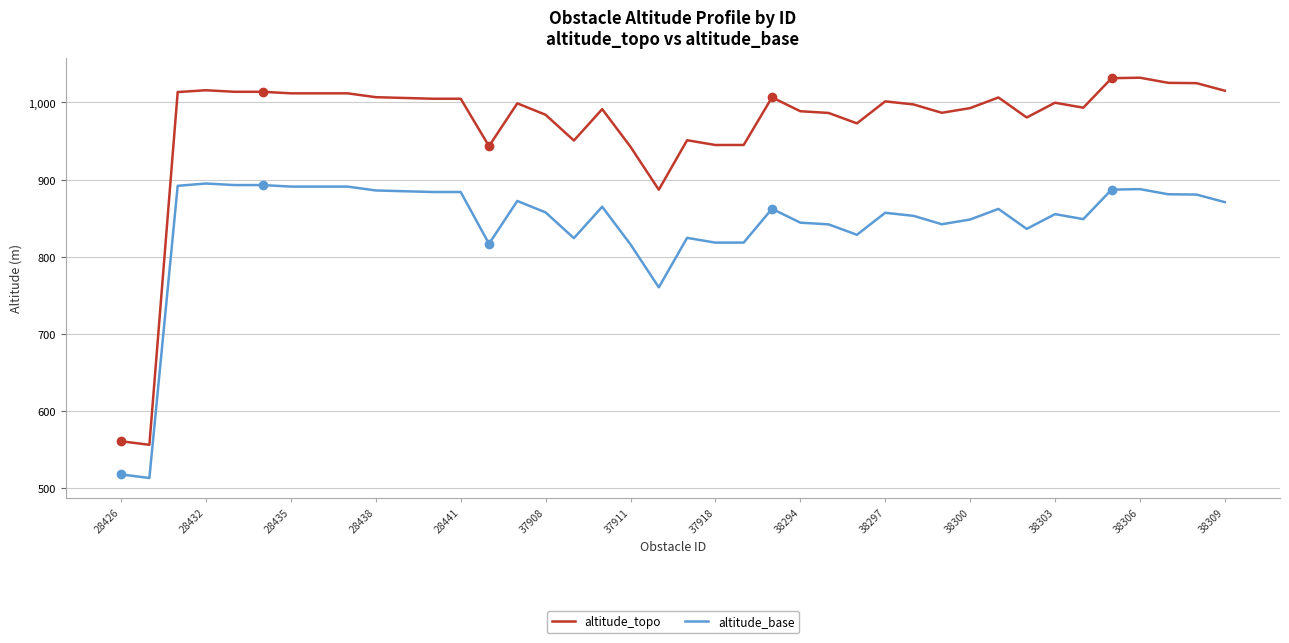

True or false: altitude_topo and altitude_base cross at least once.

False